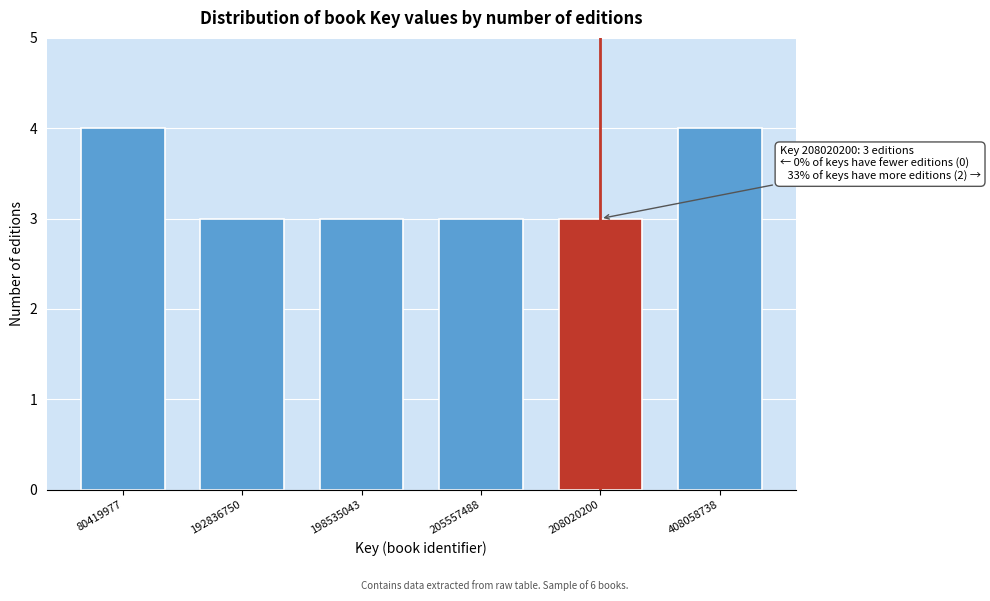

Reading left to right, list all the values displayed in this chart.

80419977=4	192836750=3	198535043=3	205557488=3	208020200=3	408058738=4